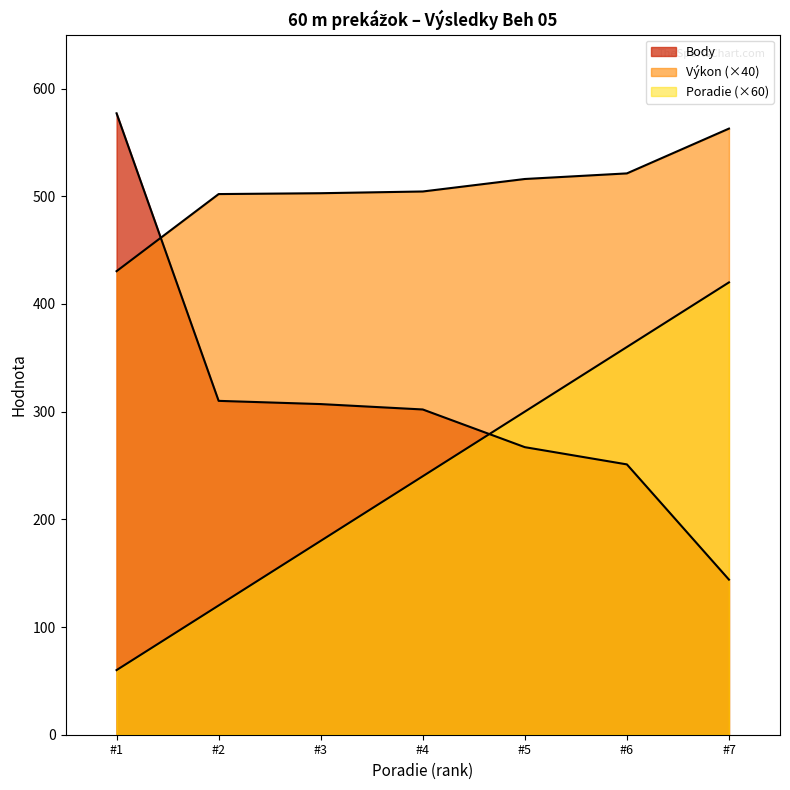

What are all the series names shown in the legend?

Poradie, Výkon, Body